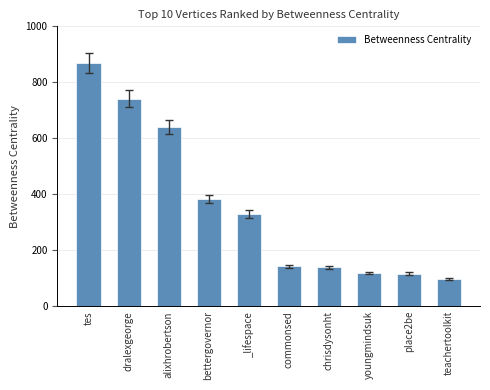

What is the label of the 6th bar from the left?

commonsed